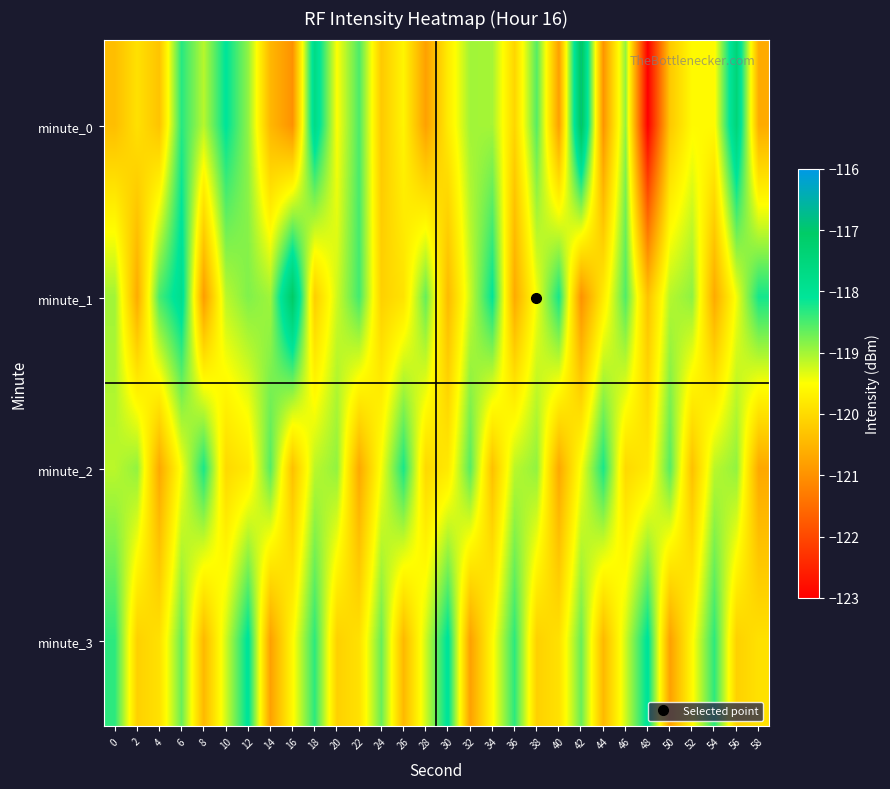

Reading left to right, list all the values displayed in this chart.

minute_0: 0=-120.4	2=-119.9	4=-120.3	6=-118.3	8=-119.1	10=-118.1	12=-118.9	14=-120.5	16=-121.0	18=-117.7	20=-119.5	22=-118.5	24=-120.2	26=-119.6	28=-120.8	30=-119.8	32=-119.0	34=-119.0	36=-120.1	38=-118.6	40=-120.8	42=-116.9	44=-121.0	46=-118.9	48=-123.0	50=-120.2	52=-119.6	54=-119.6	56=-117.4	58=-120.6
minute_1: 0=-119.0	2=-120.6	4=-118.5	6=-117.8	8=-120.8	10=-119.1	12=-118.8	14=-119.0	16=-117.1	18=-120.2	20=-119.2	22=-118.5	24=-120.1	26=-119.9	28=-118.7	30=-120.4	32=-119.2	34=-118.1	36=-120.7	38=-119.4	40=-118.2	42=-121.0	44=-119.8	46=-118.5	48=-120.3	50=-119.1	52=-118.9	54=-120.7	56=-119.4	58=-118.2
minute_2: 0=-119.1	2=-118.9	4=-120.7	6=-119.5	8=-118.2	10=-120.0	12=-119.8	14=-118.6	16=-120.3	18=-119.1	20=-118.9	22=-120.7	24=-119.5	26=-118.2	28=-120.0	30=-119.8	32=-118.6	34=-120.3	36=-119.1	38=-118.9	40=-120.7	42=-119.5	44=-118.2	46=-120.0	48=-119.8	50=-118.6	52=-120.3	54=-119.1	56=-118.9	58=-120.7
minute_3: 0=-118.3	2=-120.1	4=-119.9	6=-118.7	8=-120.5	10=-119.2	12=-118.0	14=-120.8	16=-119.6	18=-118.3	20=-120.1	22=-119.9	24=-118.7	26=-120.5	28=-119.2	30=-118.0	32=-120.8	34=-119.6	36=-118.3	38=-120.1	40=-119.9	42=-118.7	44=-120.5	46=-119.2	48=-118.0	50=-120.8	52=-119.6	54=-118.3	56=-120.1	58=-119.9